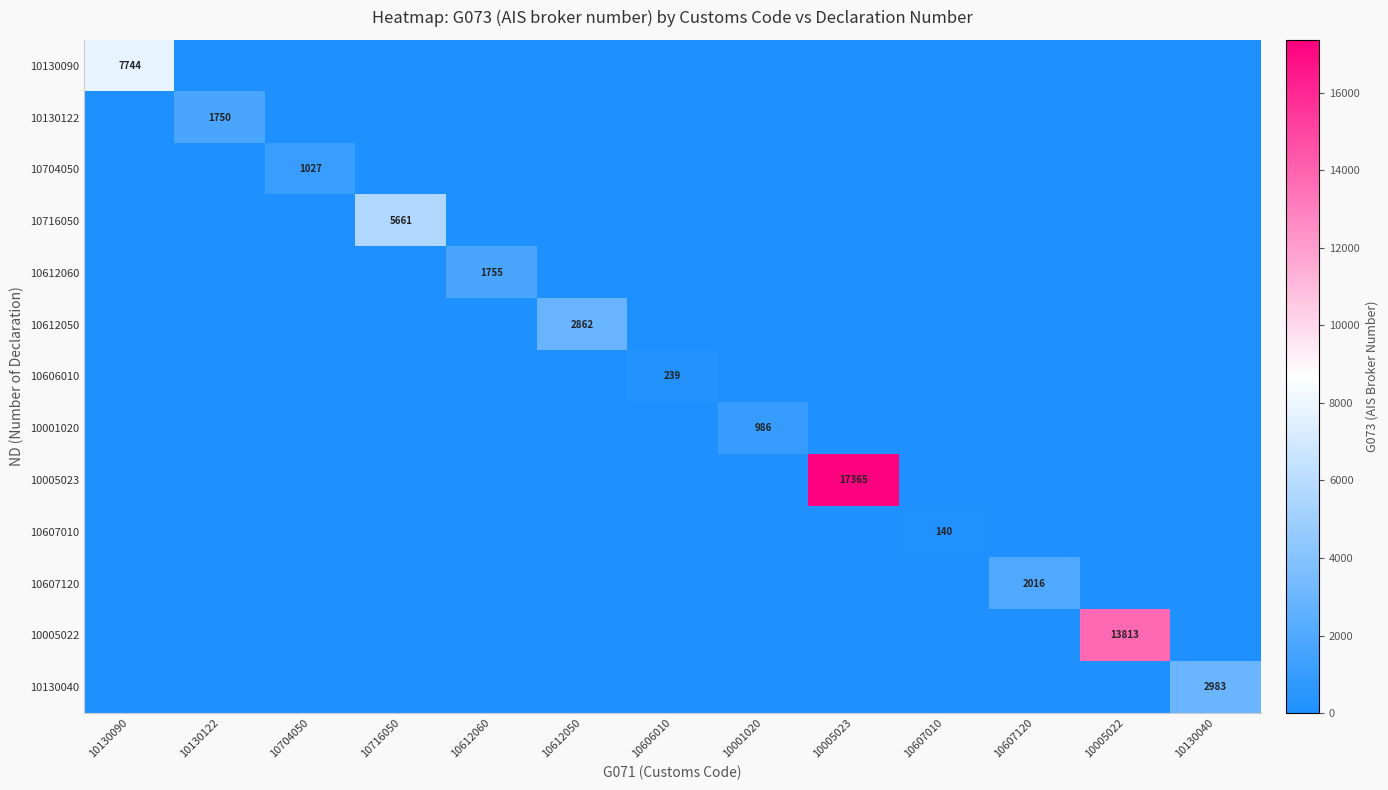

True or false: 10606010 has a value of 428 at 10606010.

False